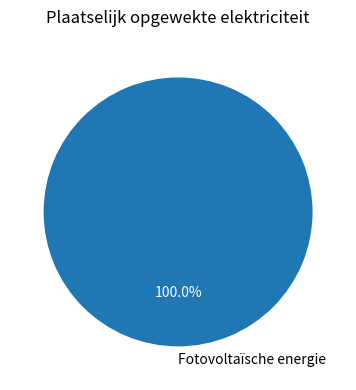

Rank the categories by value from highest to lowest.

Fotovoltaïsche energie